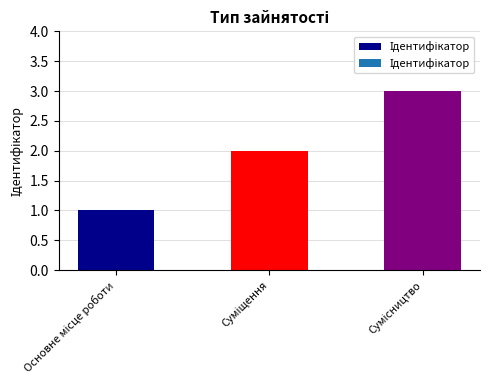

What is the sum of all values?

6